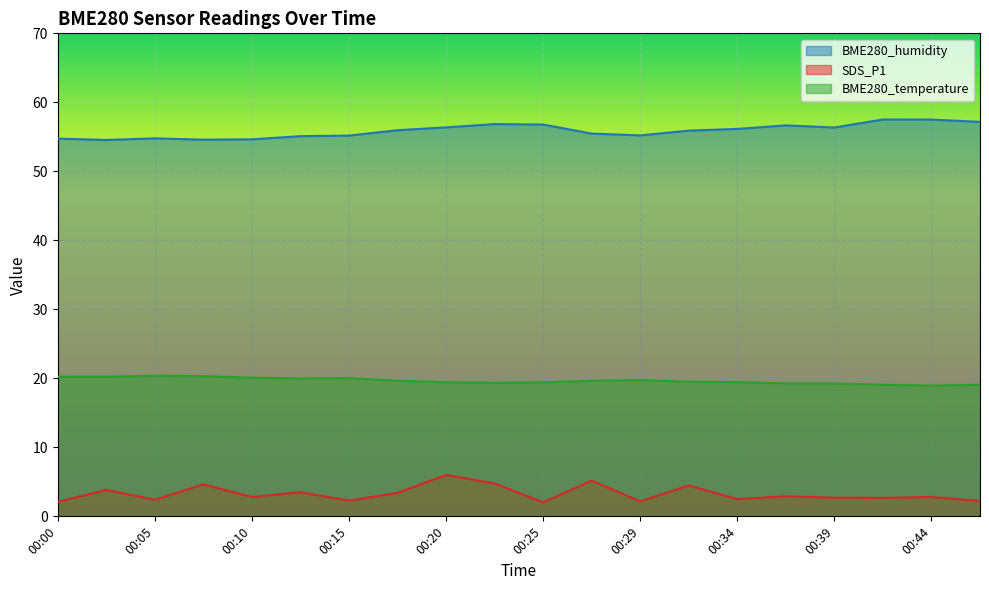

Which series has the largest total across all categories?

BME280_humidity